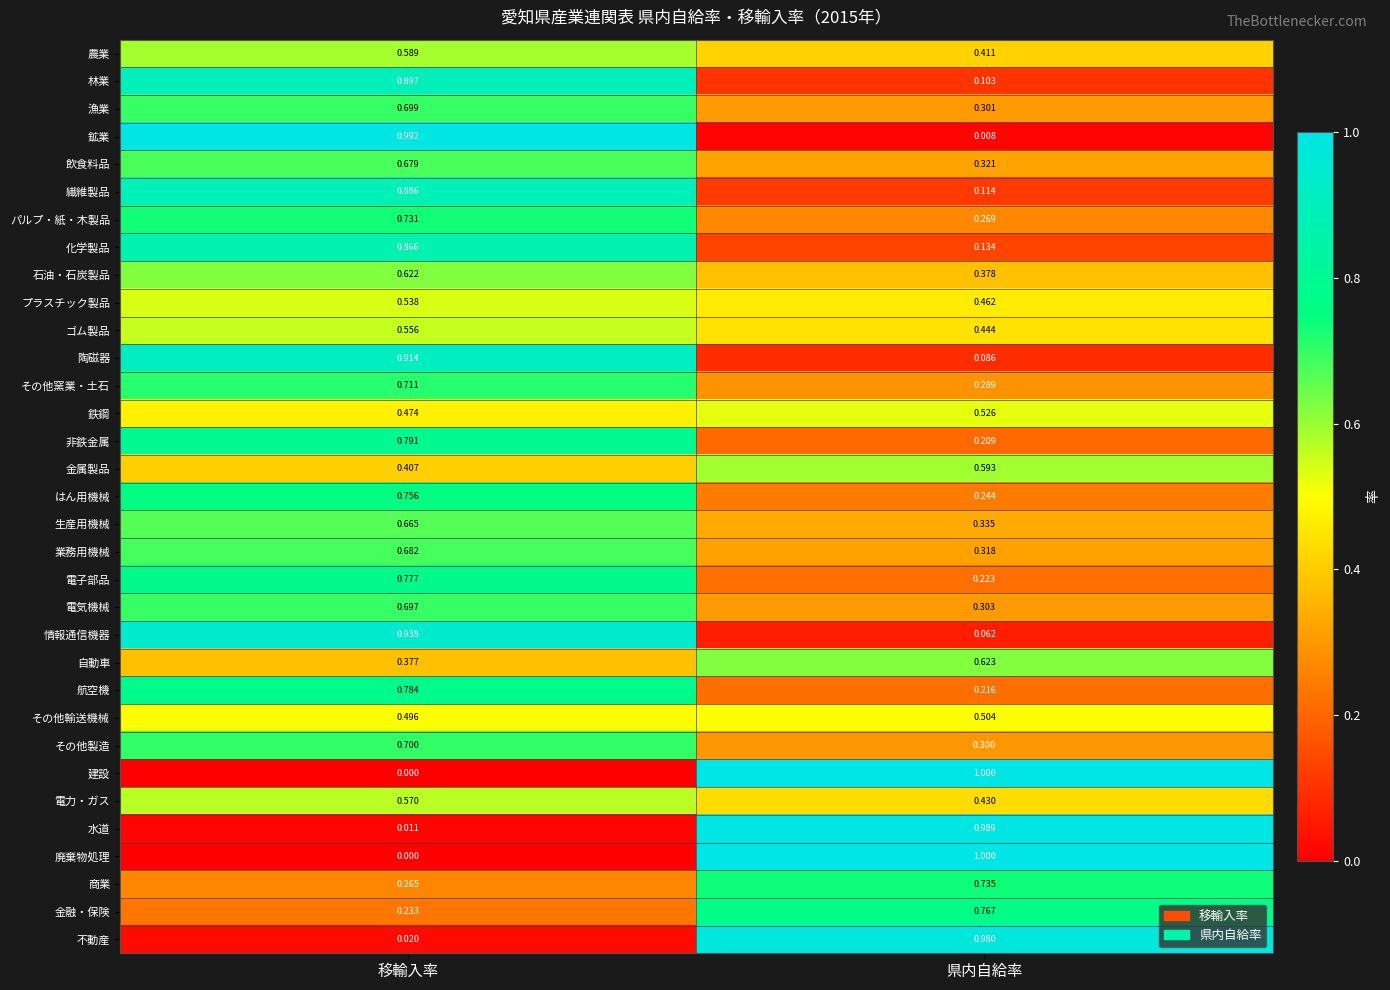

Which label corresponds to the smallest value in the chart?

移輸入率